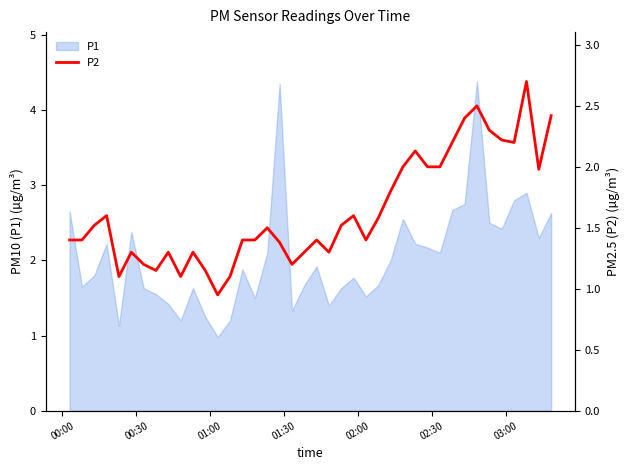

What is the lowest value of the P1 series?

1.0